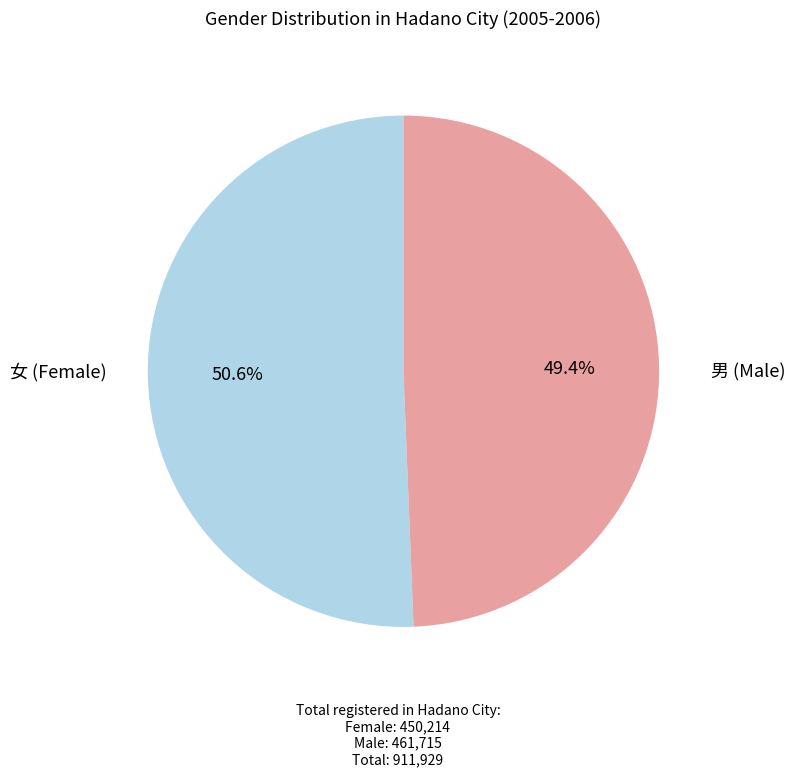

Does any single category account for the majority?

Yes